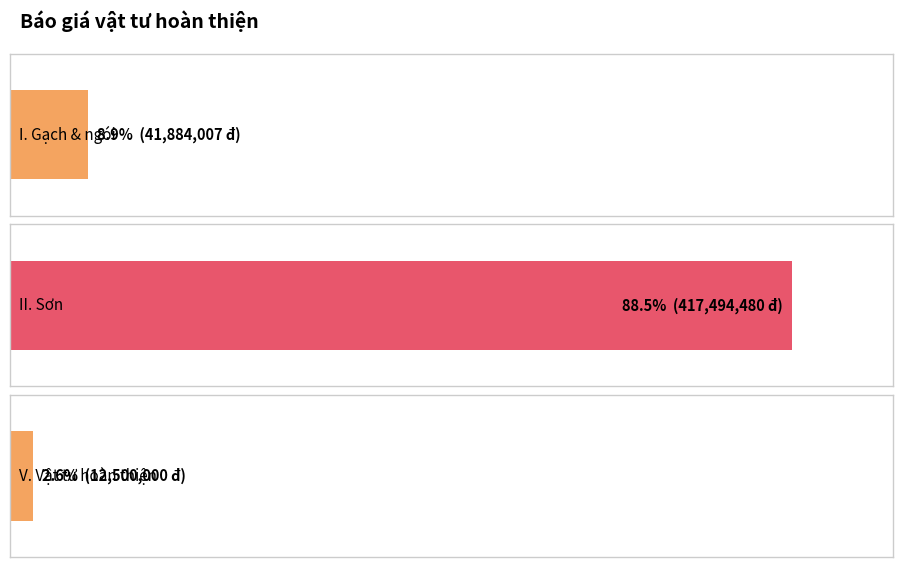

The value at V. Vật tư hoàn thiện is 12500000.0. True or false?

True